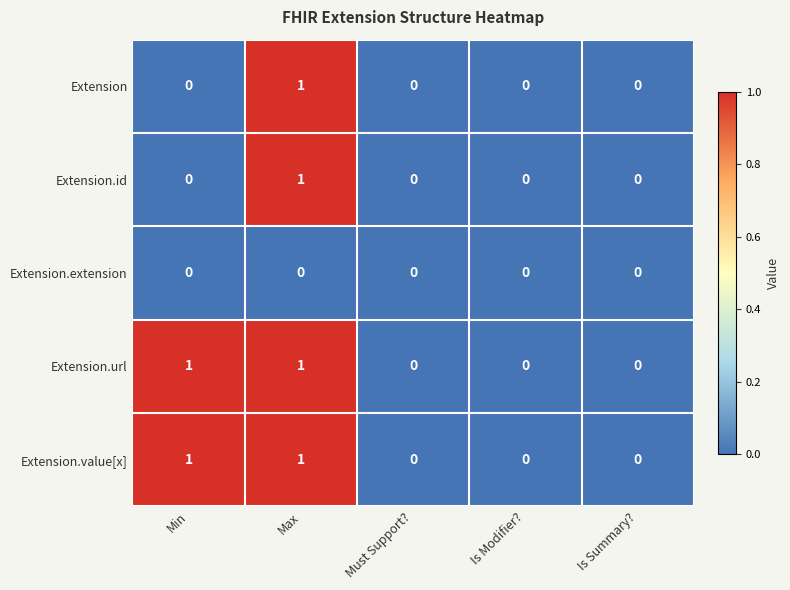

True or false: Extension.id has a value of 1 at Max.

True